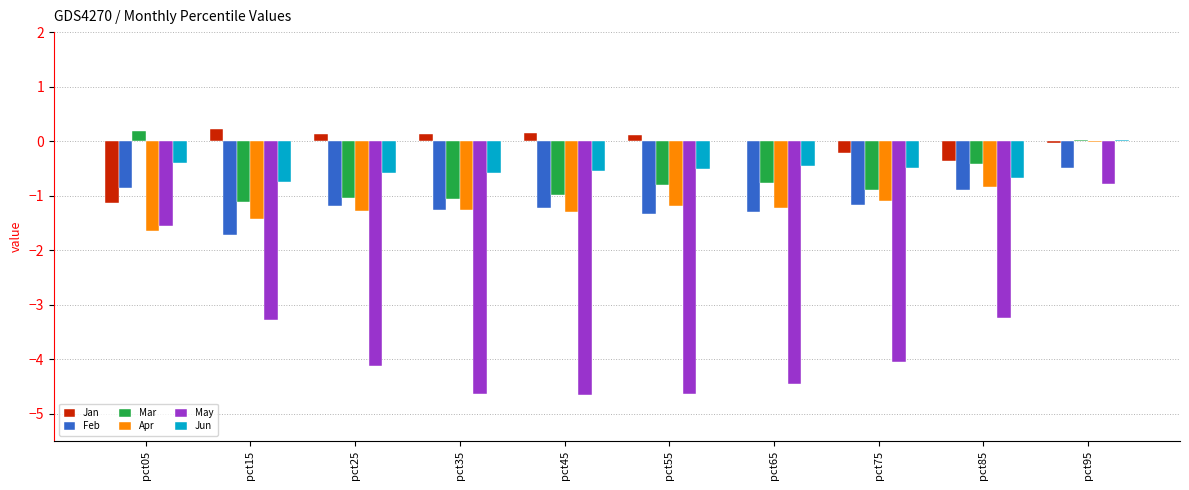

How many groups of bars are there?

10